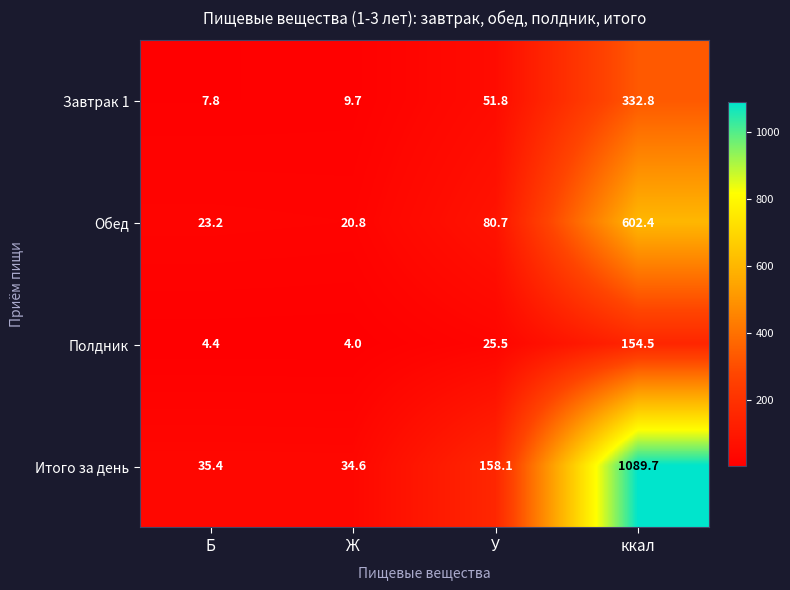

Reading right to left, what are all the values shown in this chart?

Завтрак 1: 332.8	51.8	9.7	7.8
Обед: 602.4	80.7	20.8	23.2
Полдник: 154.5	25.5	4.0	4.4
Итого за день: 1089.7	158.1	34.6	35.4